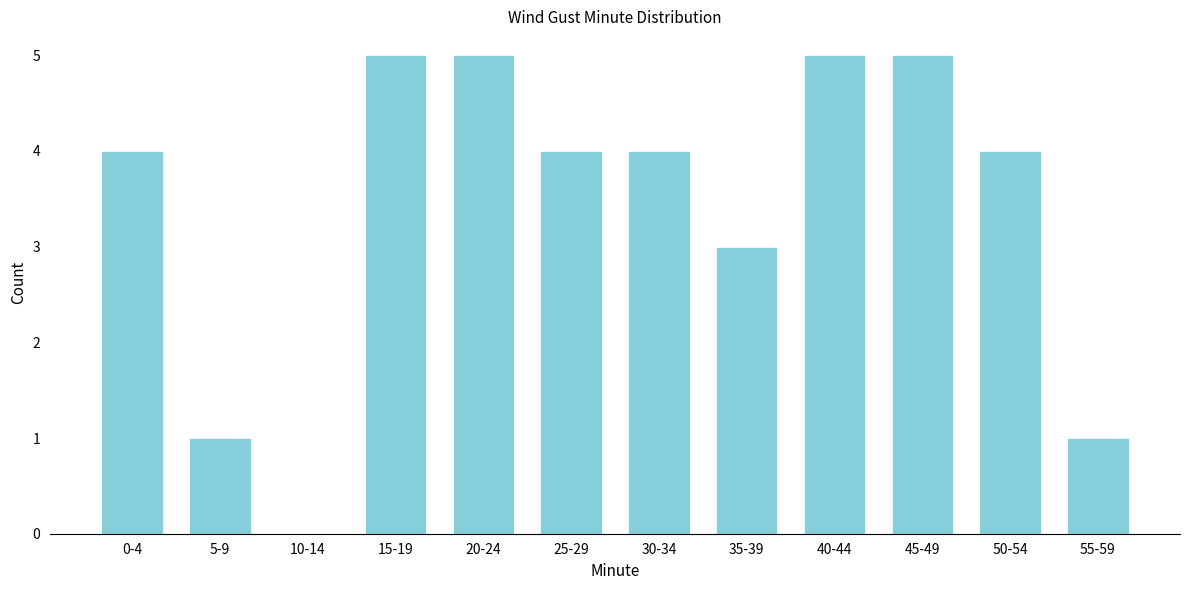

Reading left to right, extract all data points from this chart.

0-4=4	5-9=1	10-14=0	15-19=5	20-24=5	25-29=4	30-34=4	35-39=3	40-44=5	45-49=5	50-54=4	55-59=1